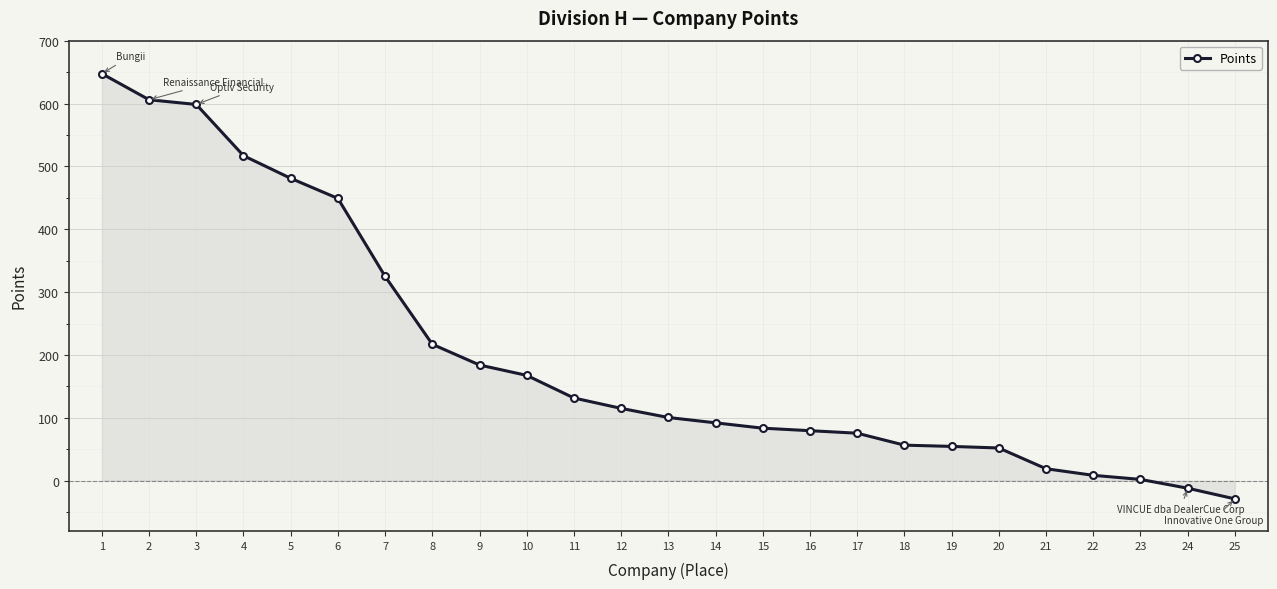

What is the difference between the values at 25 and 3?

627.5